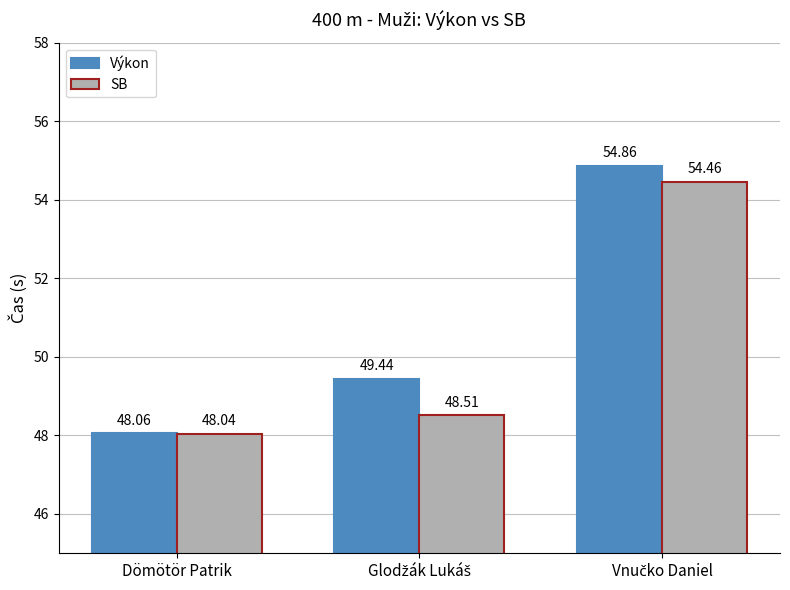

What are all the series names shown in the legend?

Výkon, SB